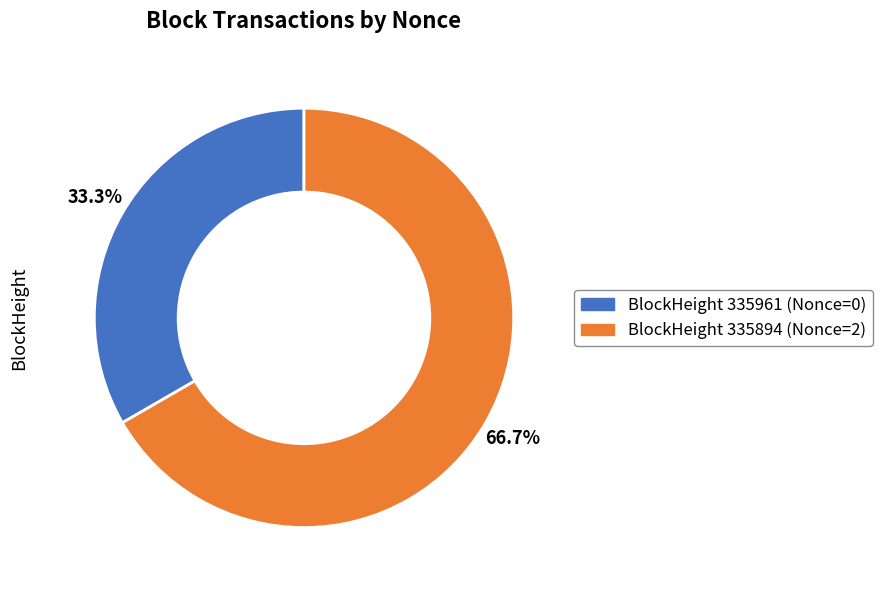

Does any single category account for the majority?

Yes